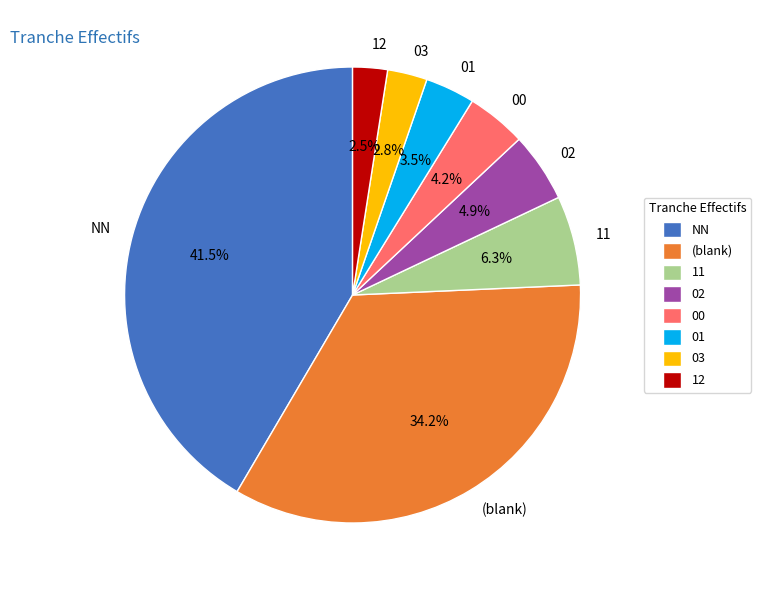

Approximately how many times larger is the value at 02 compared to 00?

1.2